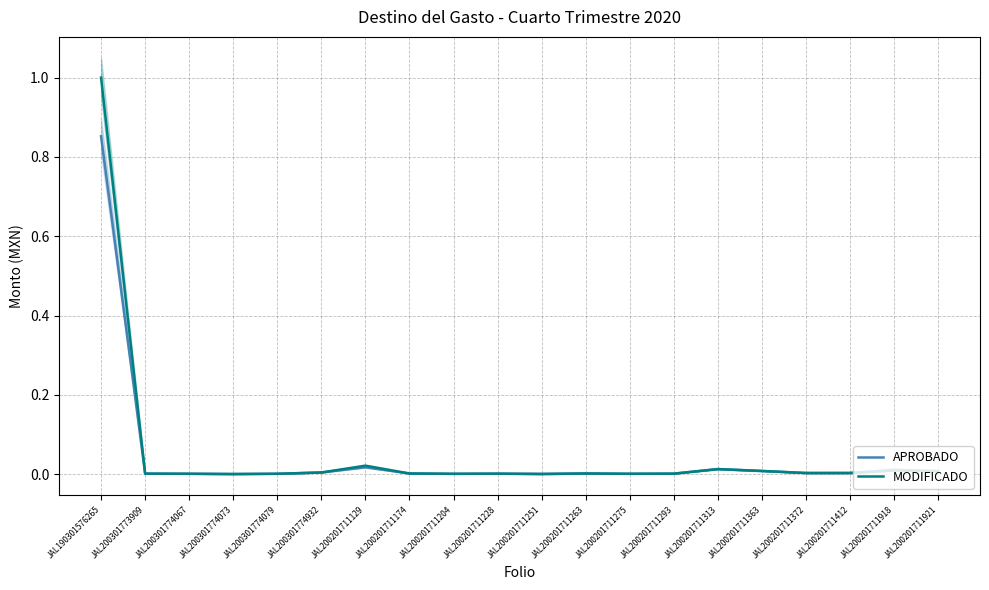

Does the chart display data point markers on the line(s)?

No